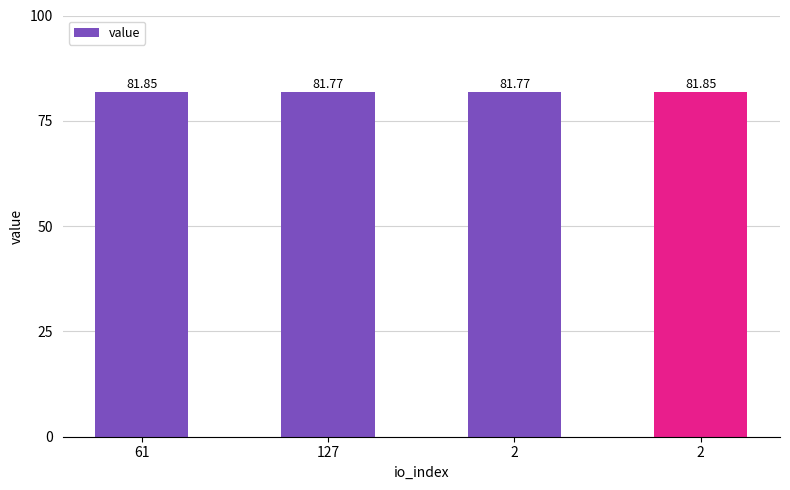

What is the label of the 4th bar from the left?

2